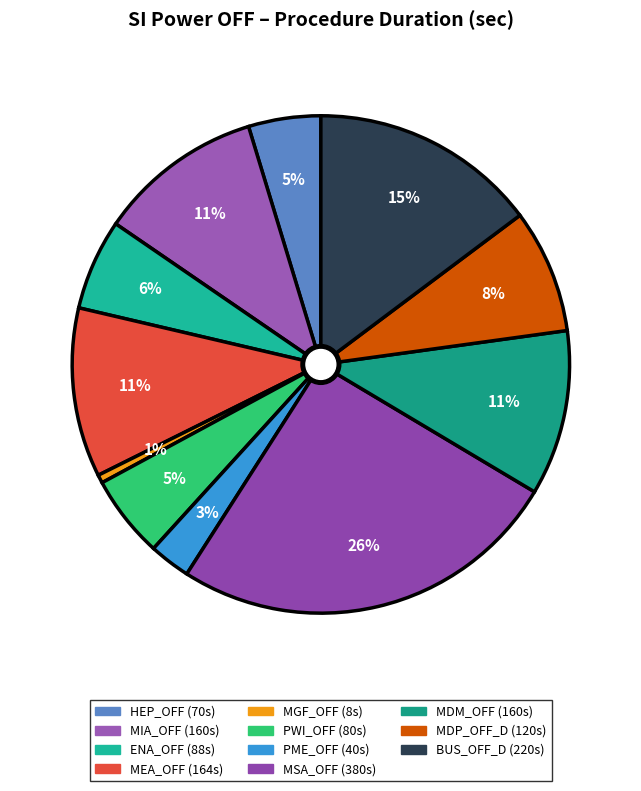

How many slices are in this pie chart?

11